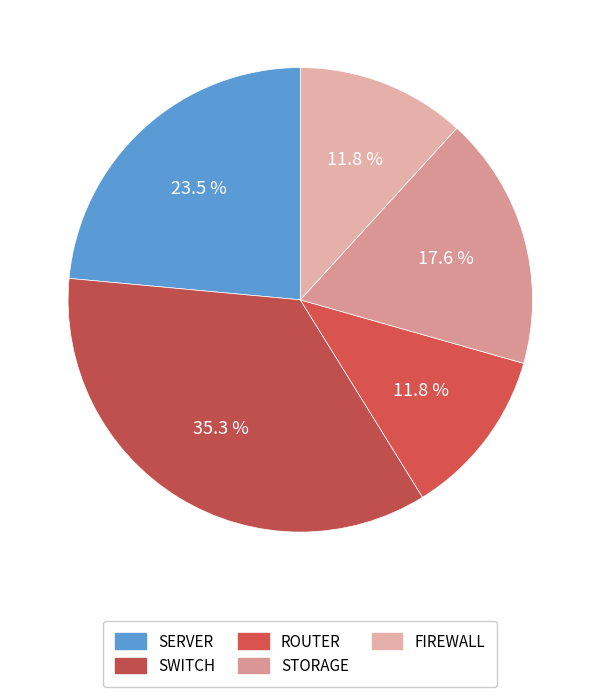

What is the smallest slice in the pie chart?

ROUTER